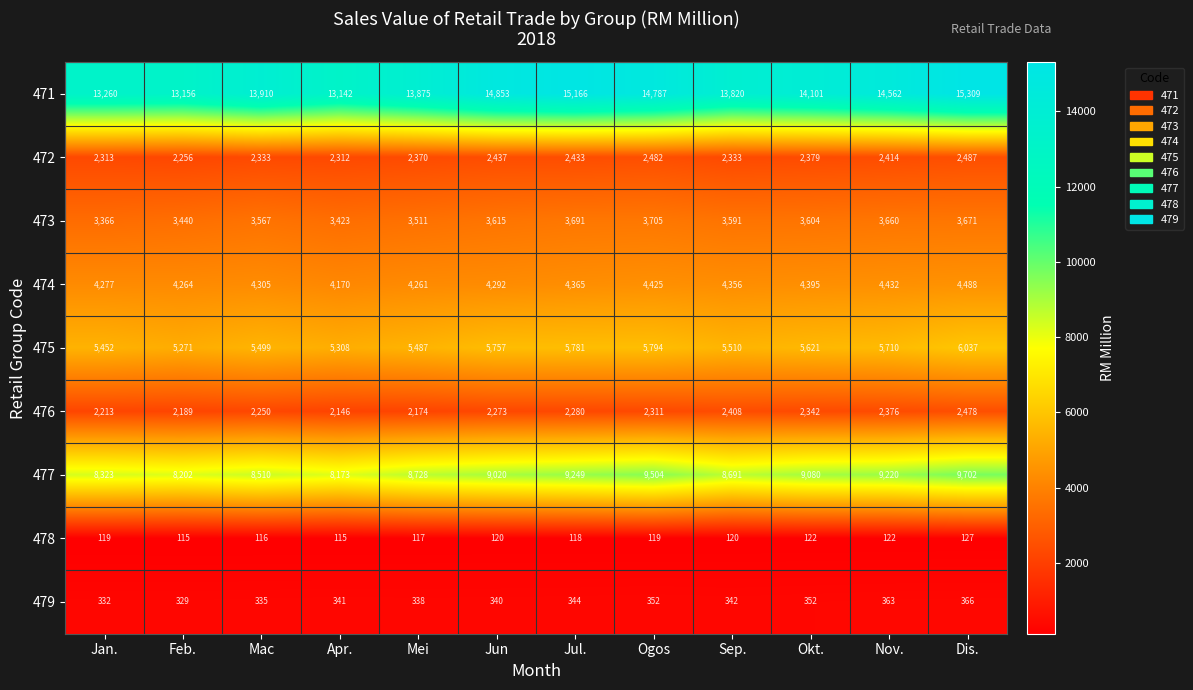

What is the average value of the 477 series?

8867